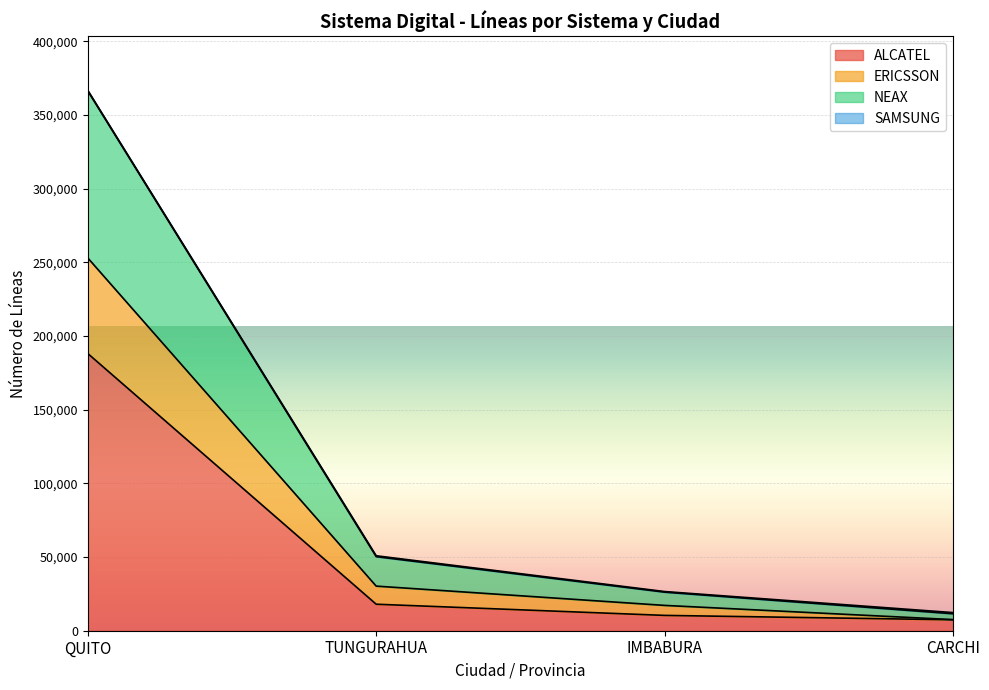

What is the value of the ALCATEL point at the 3rd from the left?

10403